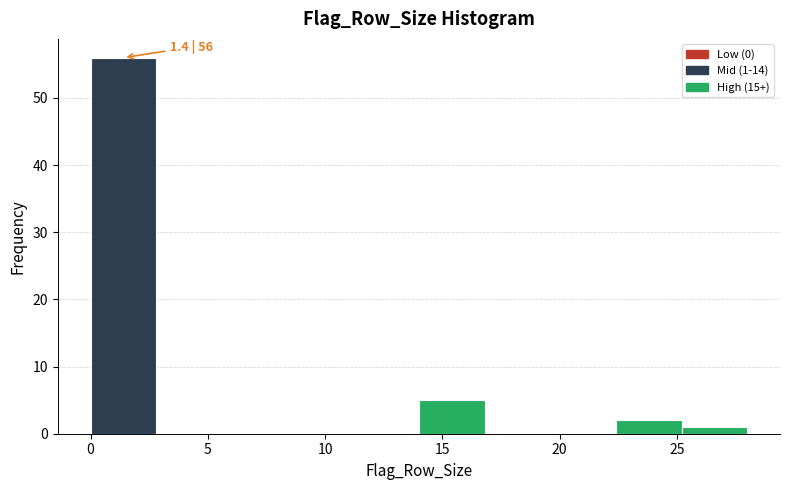

Over which range of the x-axis is the bar tallest?

0.0 to 2.8